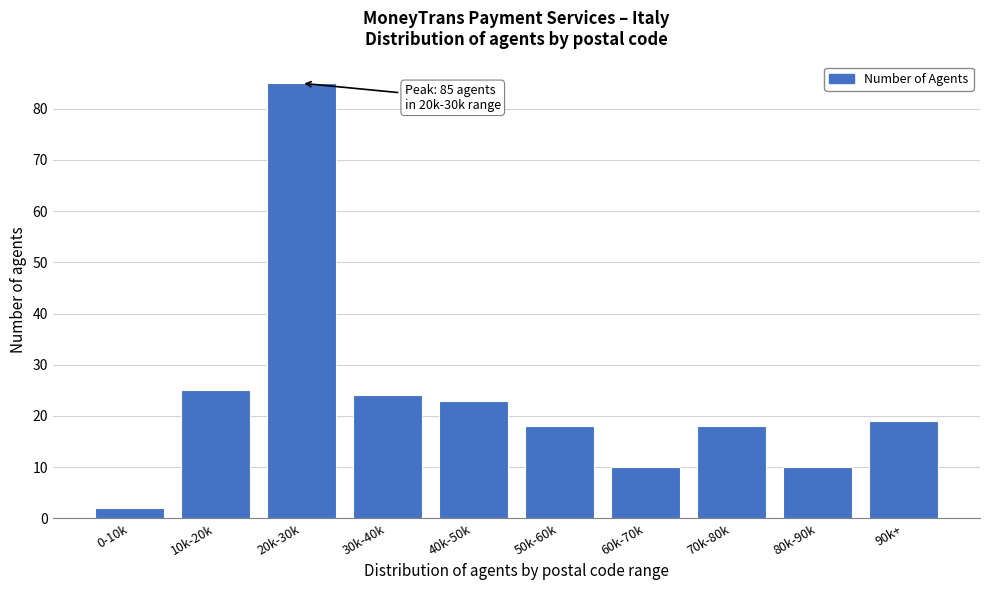

Reading left to right, extract all data points from this chart.

0-10k=2	10k-20k=25	20k-30k=85	30k-40k=24	40k-50k=23	50k-60k=18	60k-70k=10	70k-80k=18	80k-90k=10	90k+=19